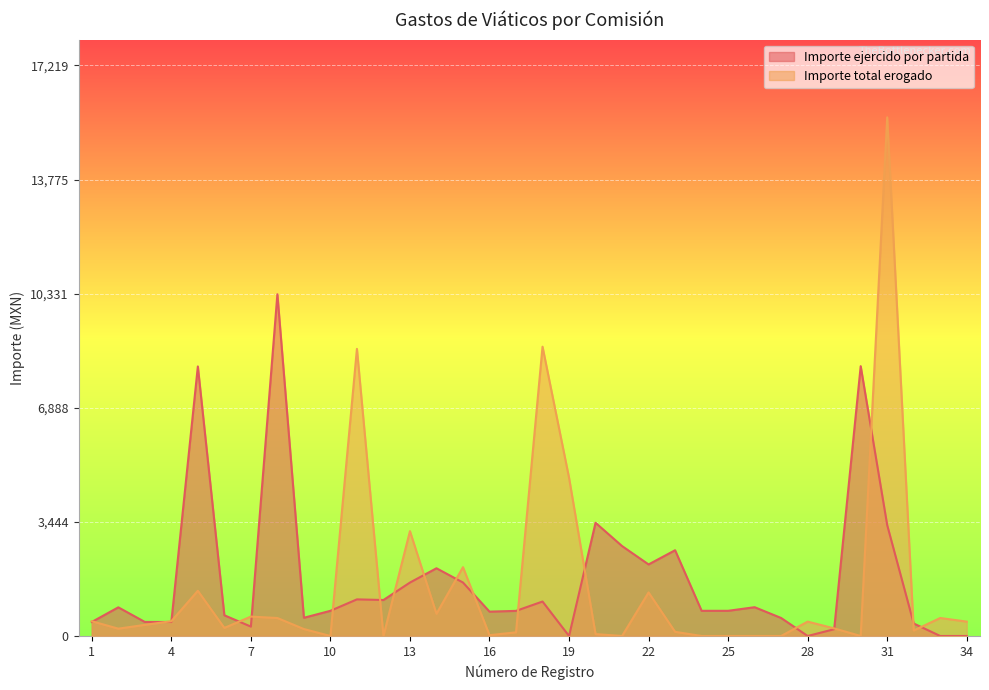

The Importe total erogado series shows 446.0 at 4. True or false?

True